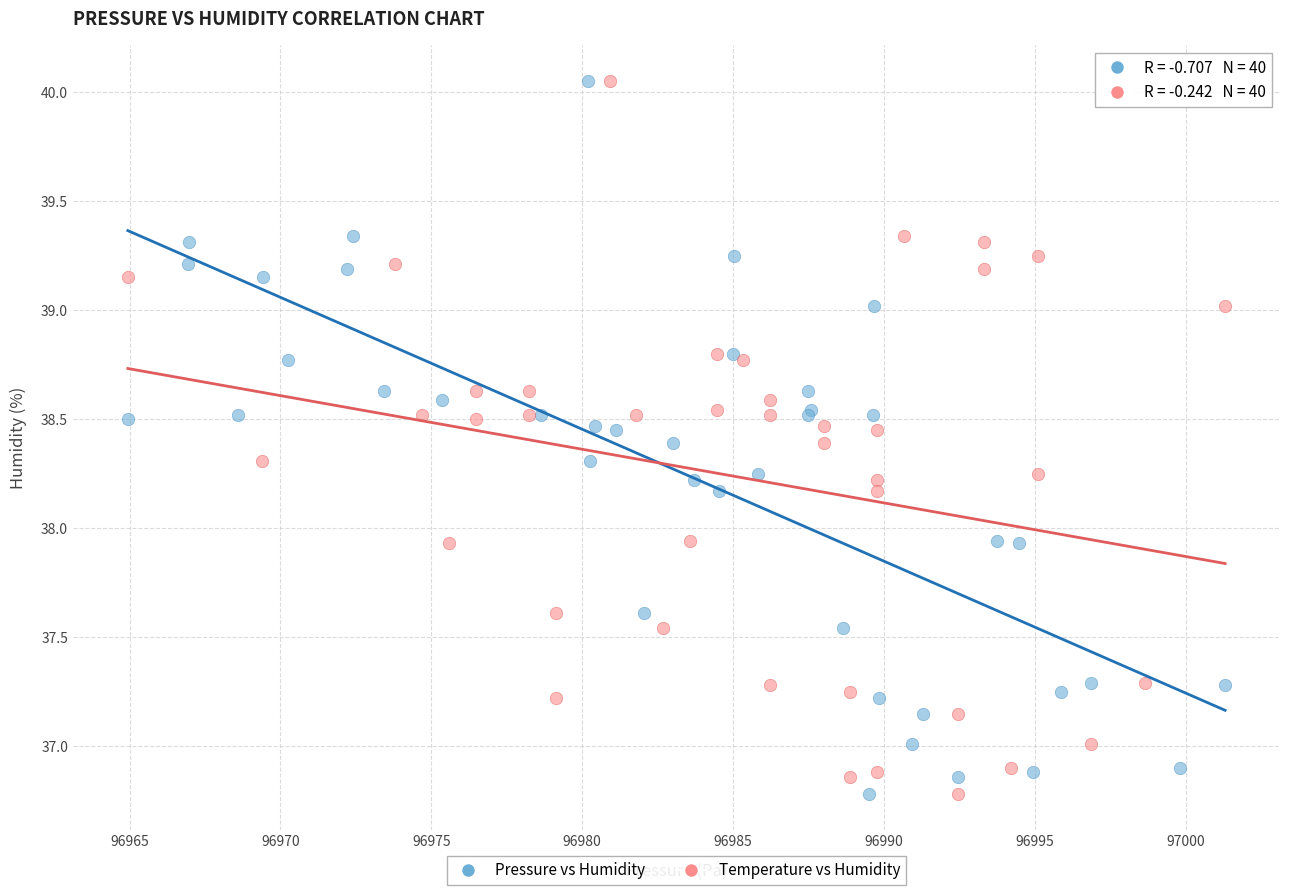

What are all the series names shown in the legend?

Pressure vs Humidity, Temperature vs Humidity